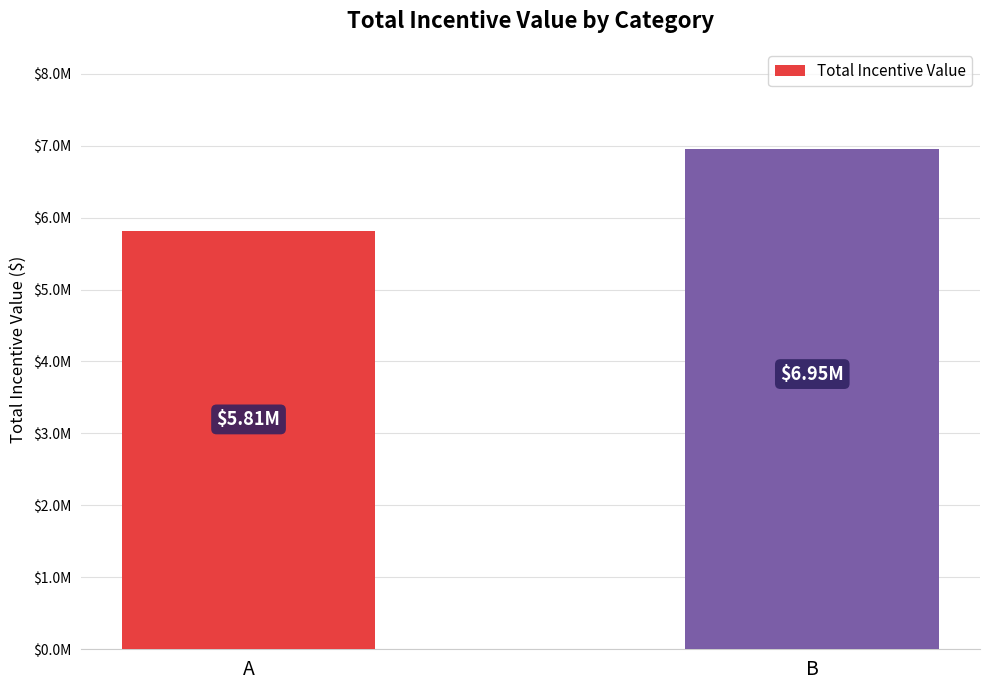

Which category has the highest value across all series?

B